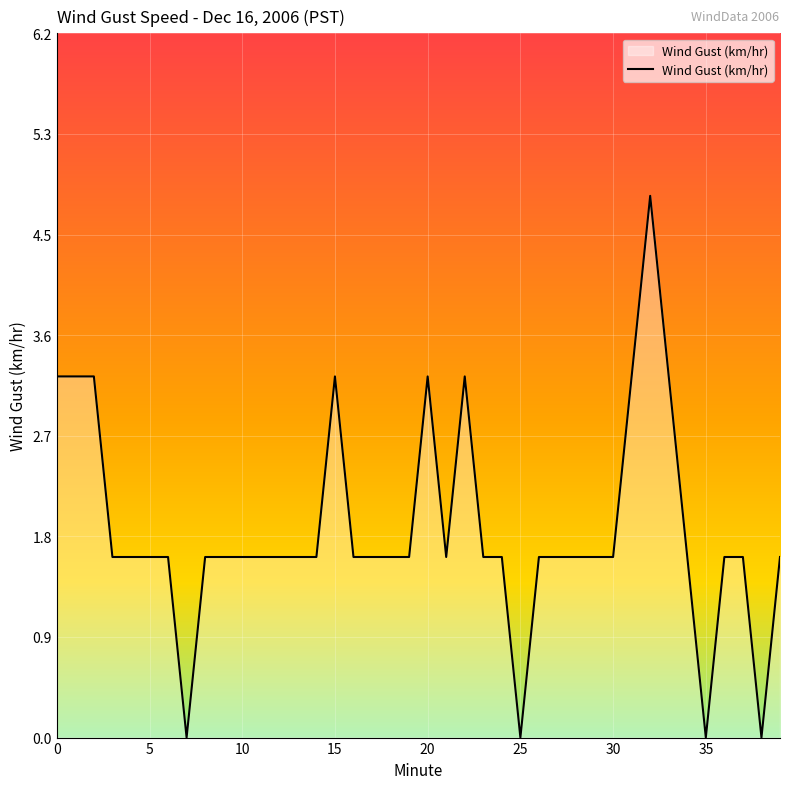

Reading right to left, transcribe all the data shown in this chart.

1.6	0.0	1.6	1.6	0.0	1.6	3.2	4.8	3.2	1.6	1.6	1.6	1.6	1.6	0.0	1.6	1.6	3.2	1.6	3.2	1.6	1.6	1.6	1.6	3.2	1.6	1.6	1.6	1.6	1.6	1.6	1.6	0.0	1.6	1.6	1.6	1.6	3.2	3.2	3.2